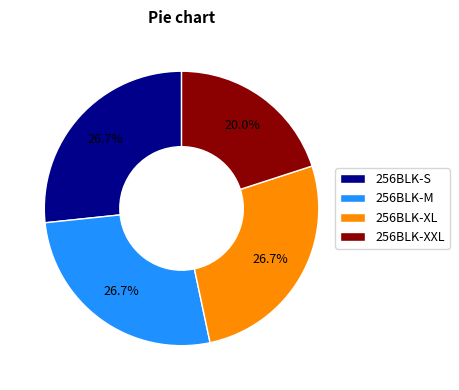

Which category has the smallest portion of the pie?

256BLK-XXL